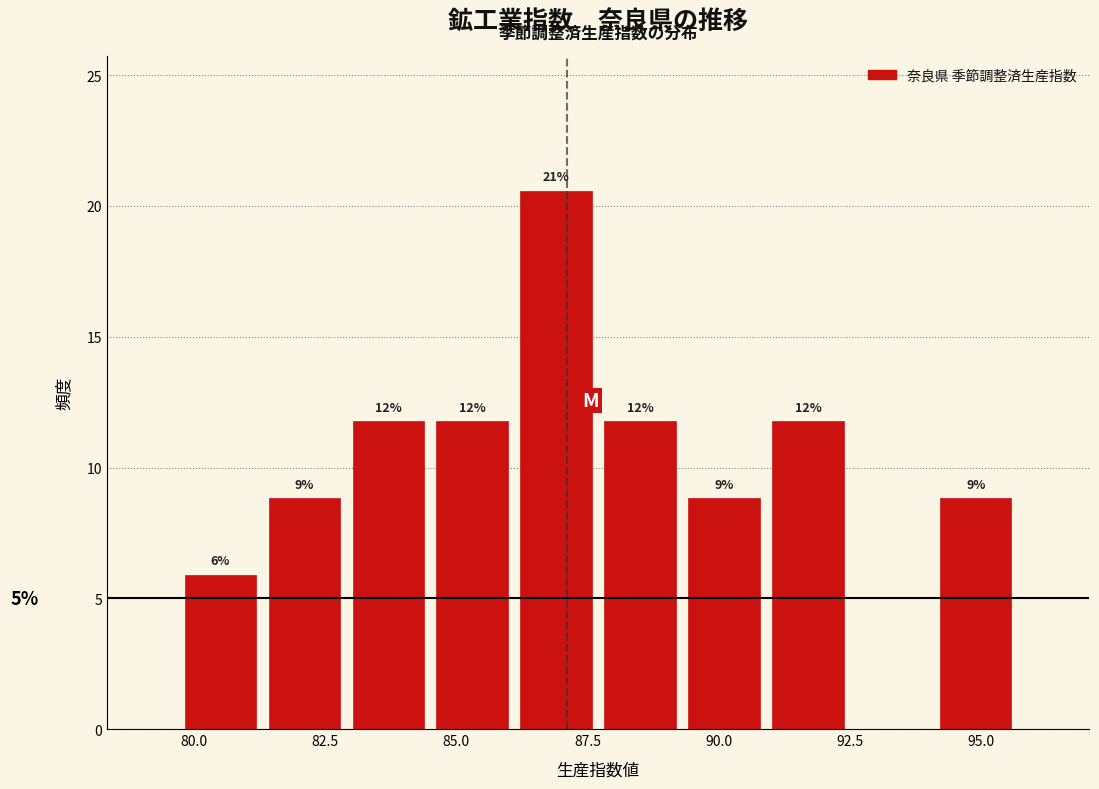

Read against the x-axis, roughly where is the centre of the tallest bar?

87.0